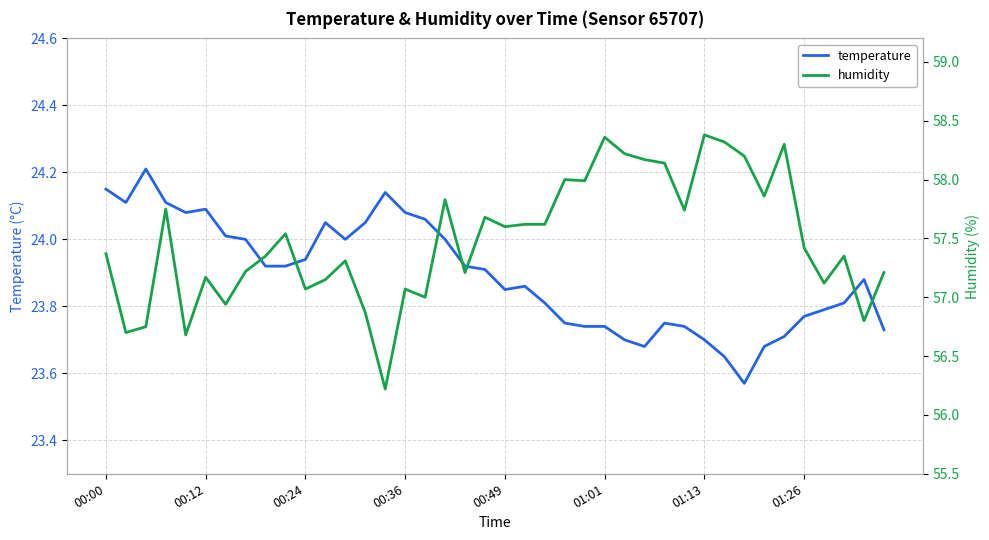

The temperature series shows 39.9 at 01:01. True or false?

False